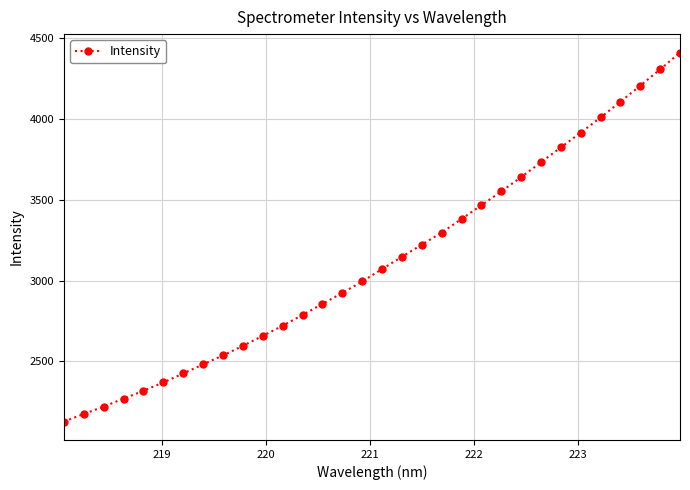

What is the smallest value displayed?

2128.4